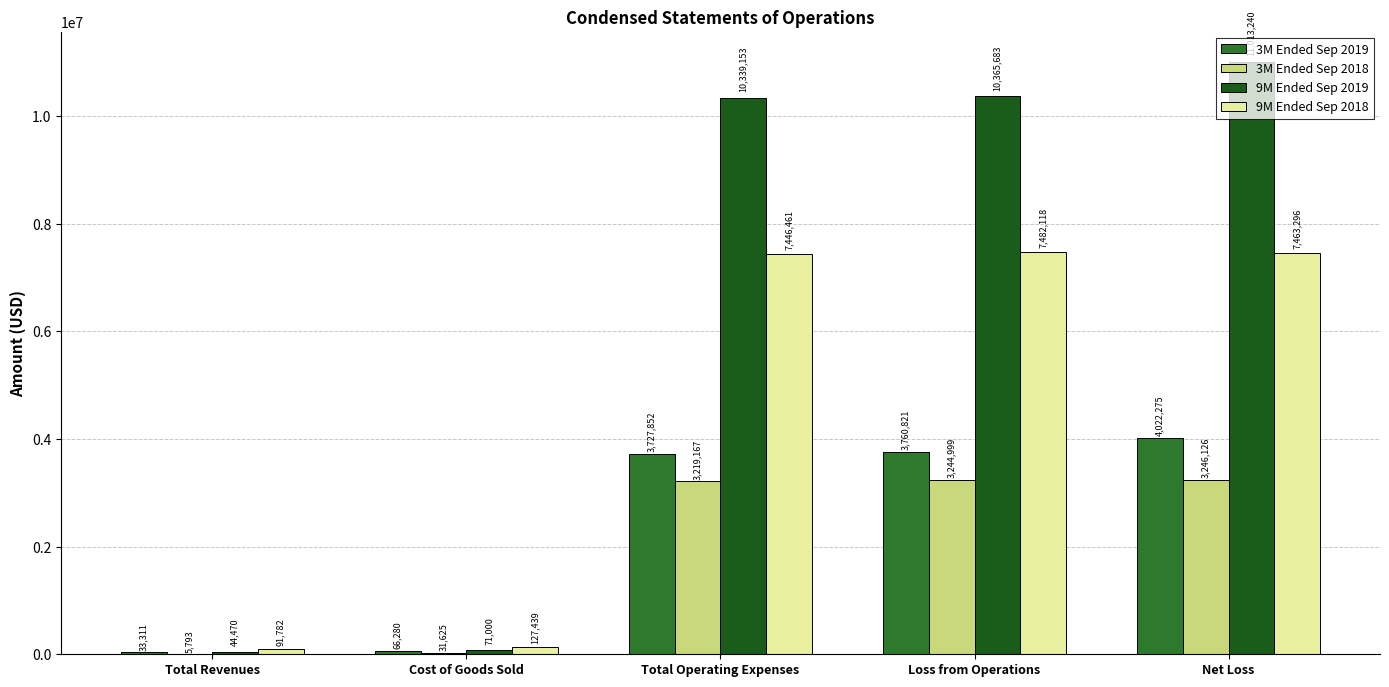

Are the bars horizontal?

No